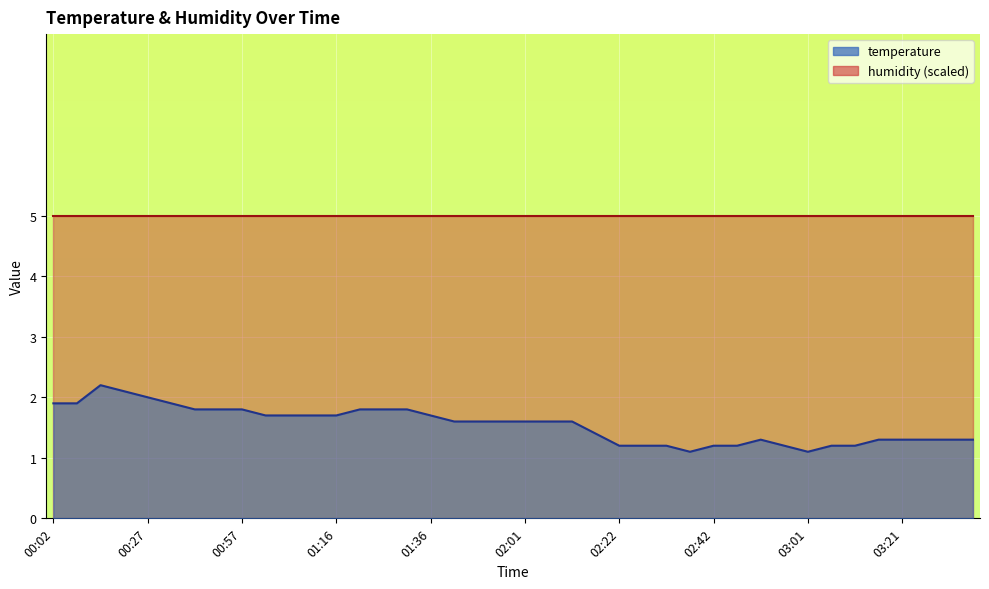

Rank the categories by value from lowest to highest.

02:36, 03:01, 02:22, 02:27, 02:32, 02:42, 02:47, 02:56, 03:06, 03:11, 02:51, 03:16, 03:21, 03:26, 03:31, 03:35, 02:17, 01:41, 01:51, 01:56, 02:01, 02:06, 02:12, 01:02, 01:07, 01:11, 01:16, 01:36, 00:47, 00:52, 00:57, 01:21, 01:26, 01:31, 00:02, 00:07, 00:42, 00:27, 00:22, 00:17